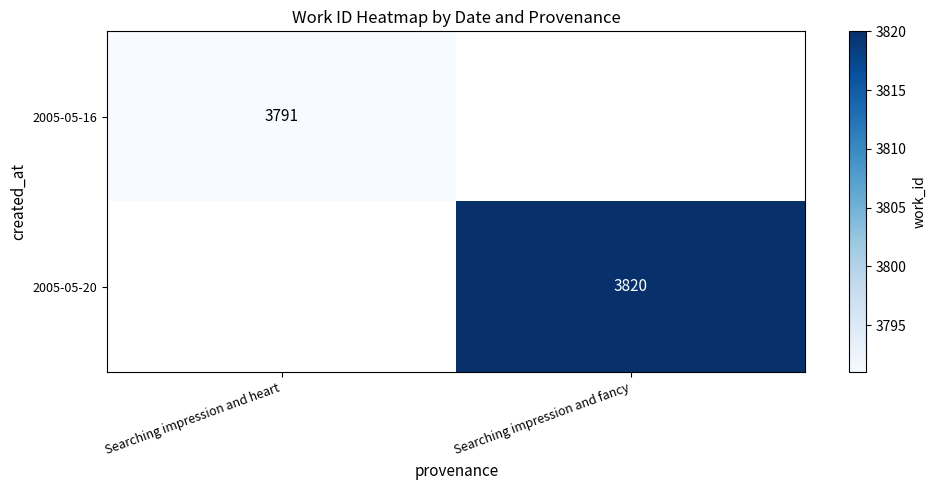

How many data points does each series have?

2